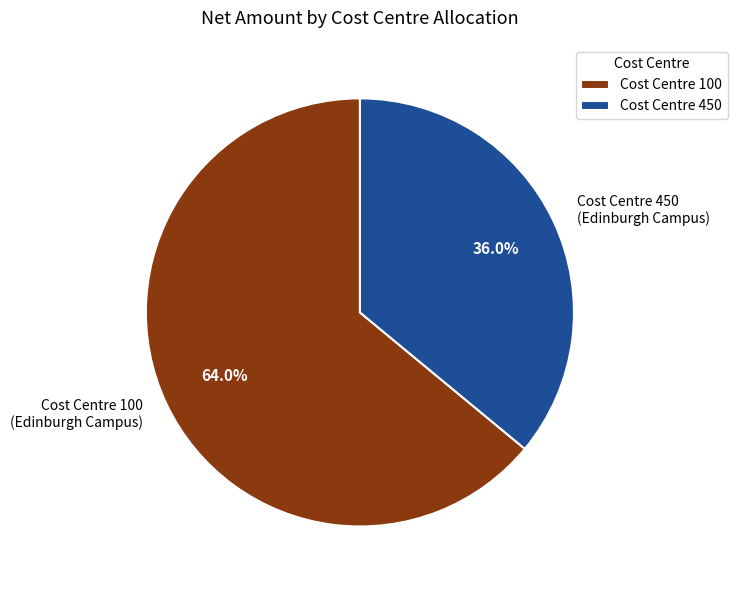

Is the sum of Cost Centre 100 (Edinburgh Campus) and Cost Centre 450 (Edinburgh Campus) greater than half?

Yes